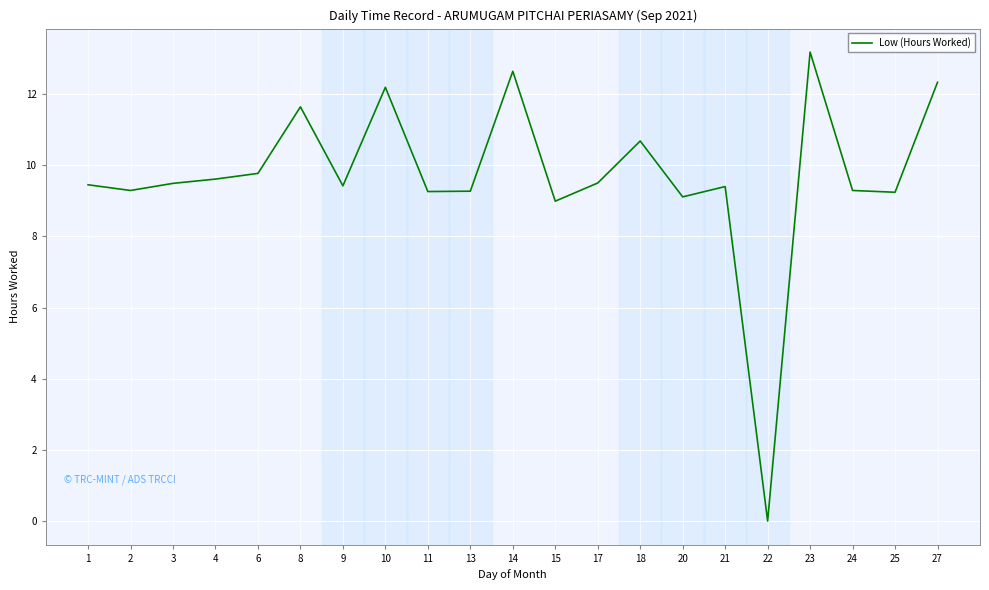

The chart shows a value of 9.2 at 25. True or false?

True